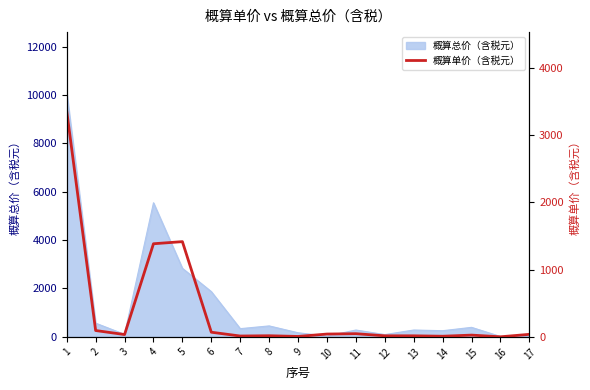

Which has a higher value, 11 or 1?

1